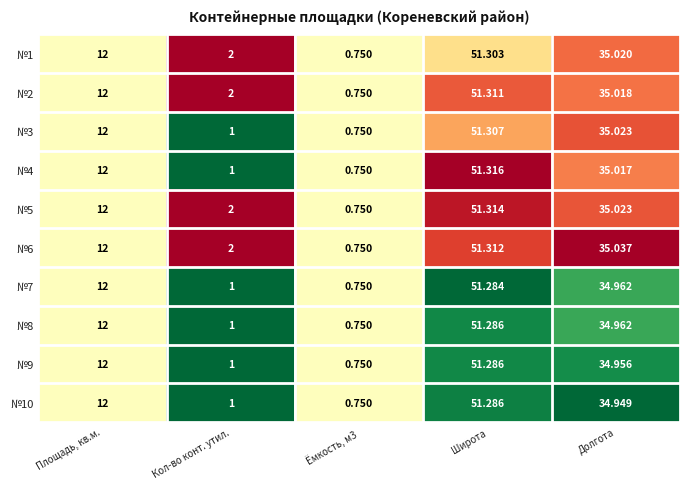

At which category does the chart reach its peak across all series?

Широта